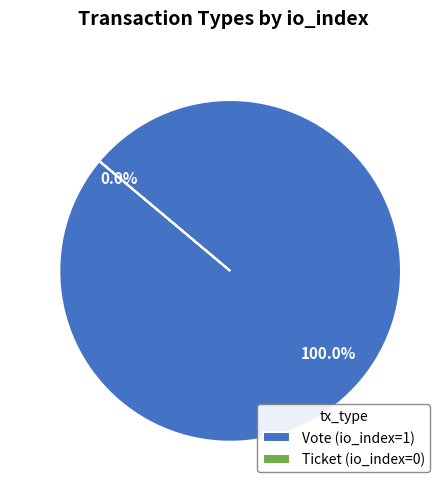

Count the number of slices in the pie.

2